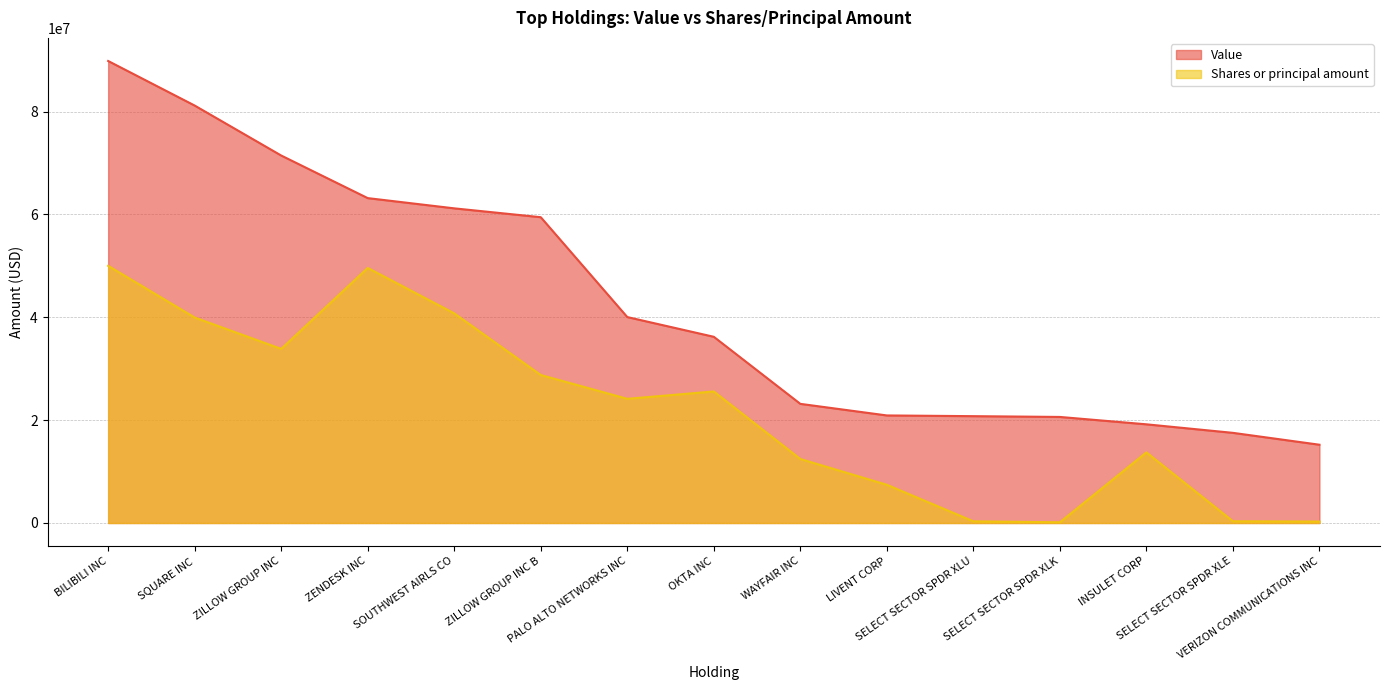

What is the difference between the second highest and second lowest values in the Value series?

63639000